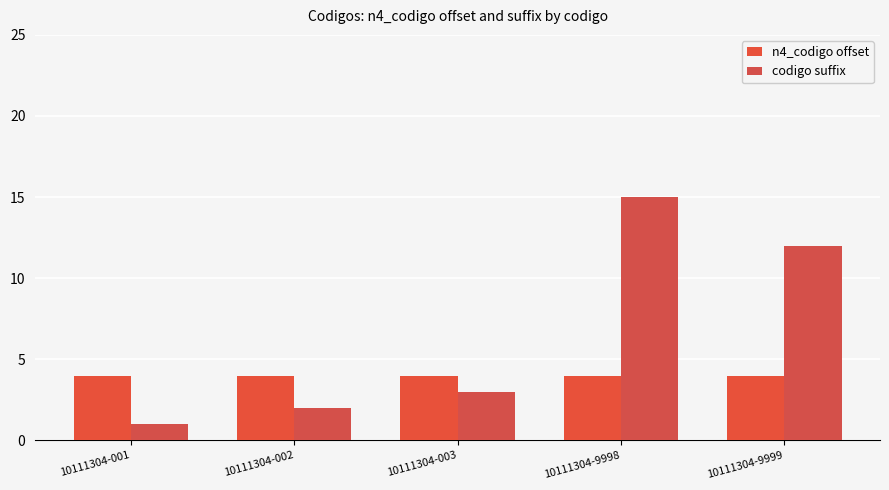

How many bars are there in each group?

2